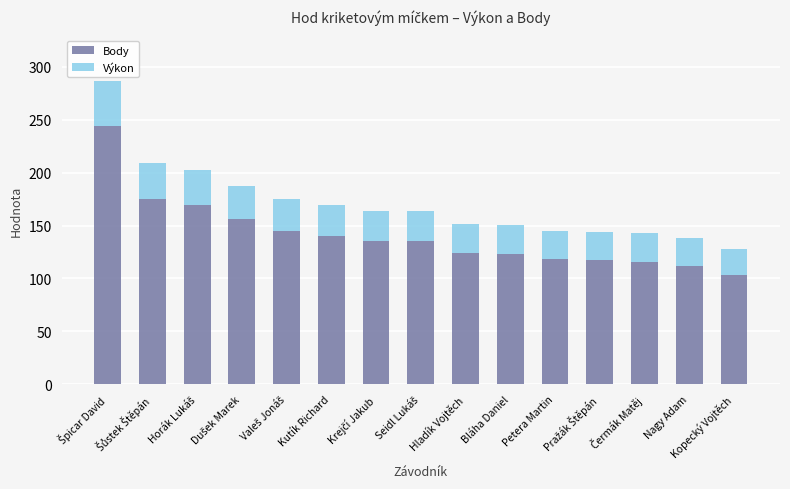

What is the maximum value for Body?

244.0